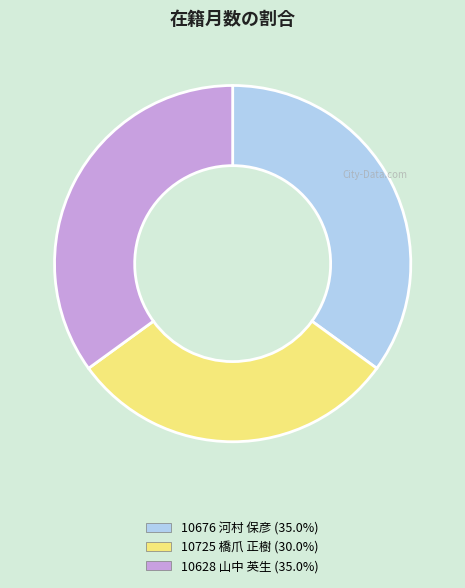

Approximately how many times larger is the value at 10725 橋爪 正樹 compared to 10676 河村 保彦?

0.9